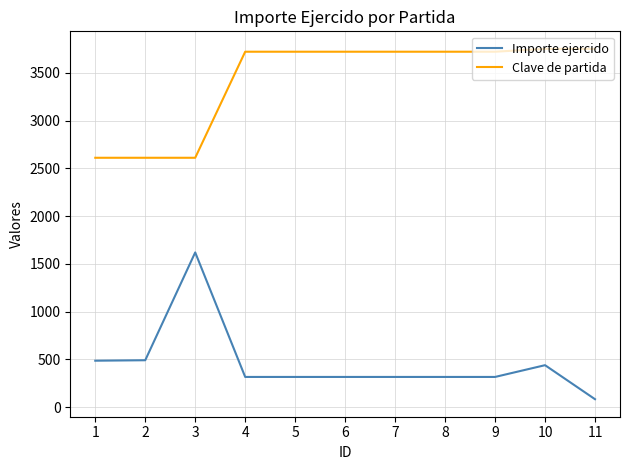

True or false: Clave de partida and Importe ejercido cross at least once.

False